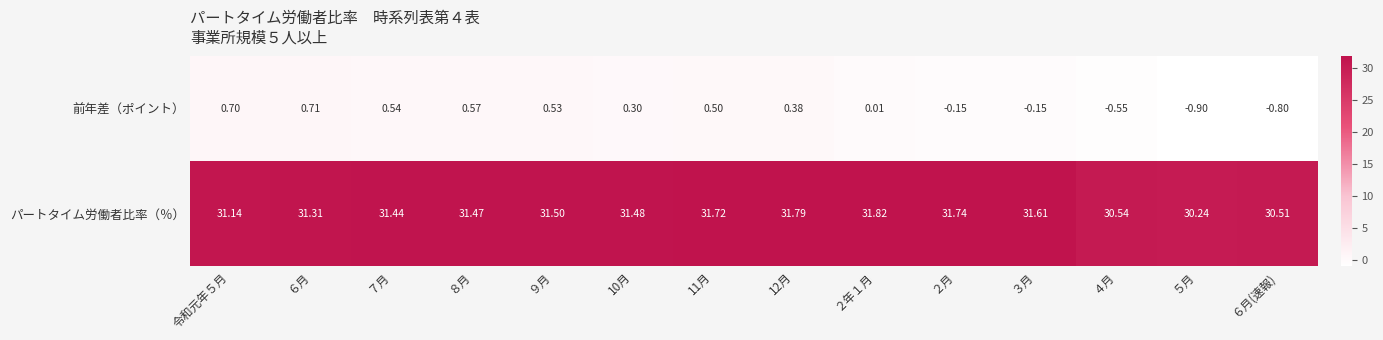

Which series has the largest total across all categories?

パートタイム労働者比率（％）